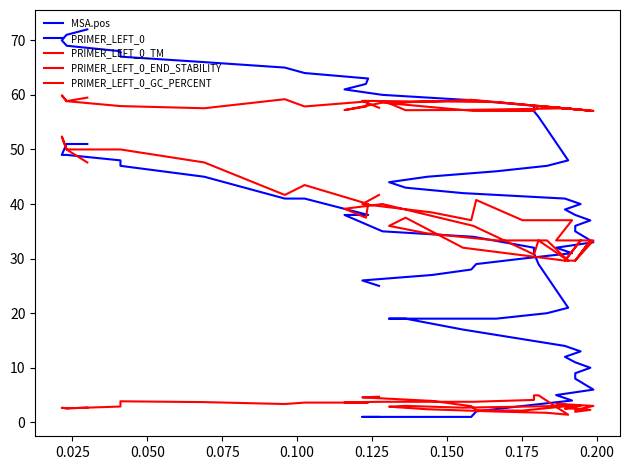

What is the sum of all MSA.pos values?

1930.0